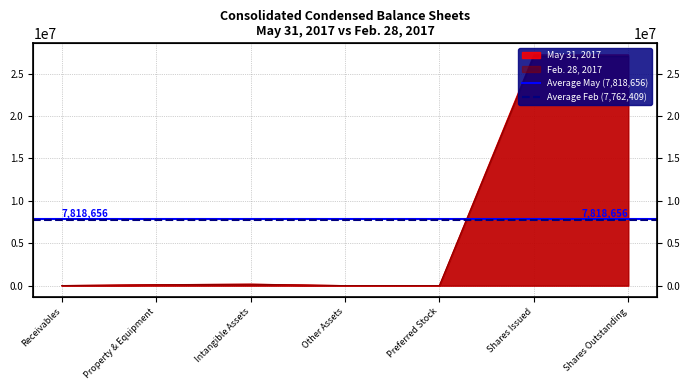

What is the sum of the Average May (7,818,656) values at Property & Equipment and Receivables?

15637312.3